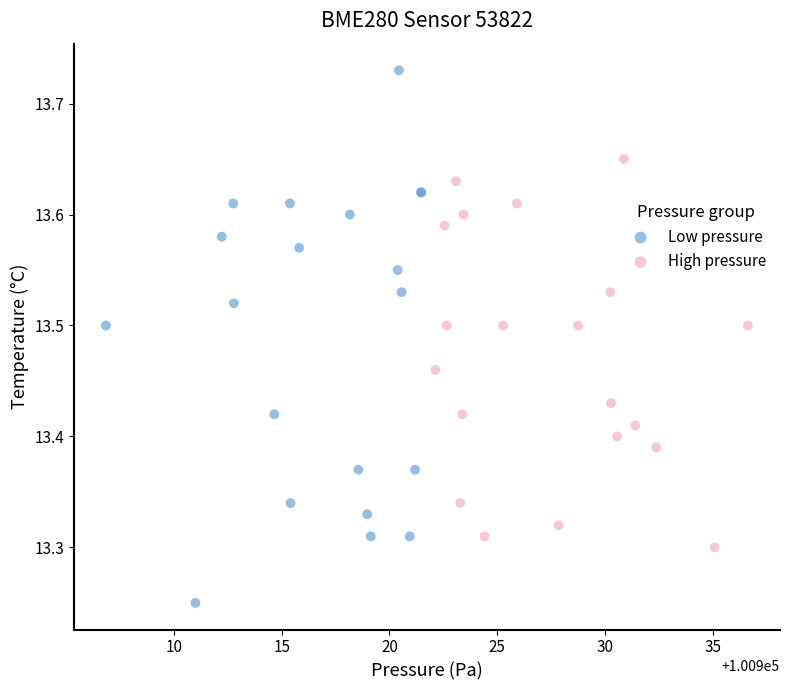

Which series reaches the minimum Y coordinate?

Low pressure